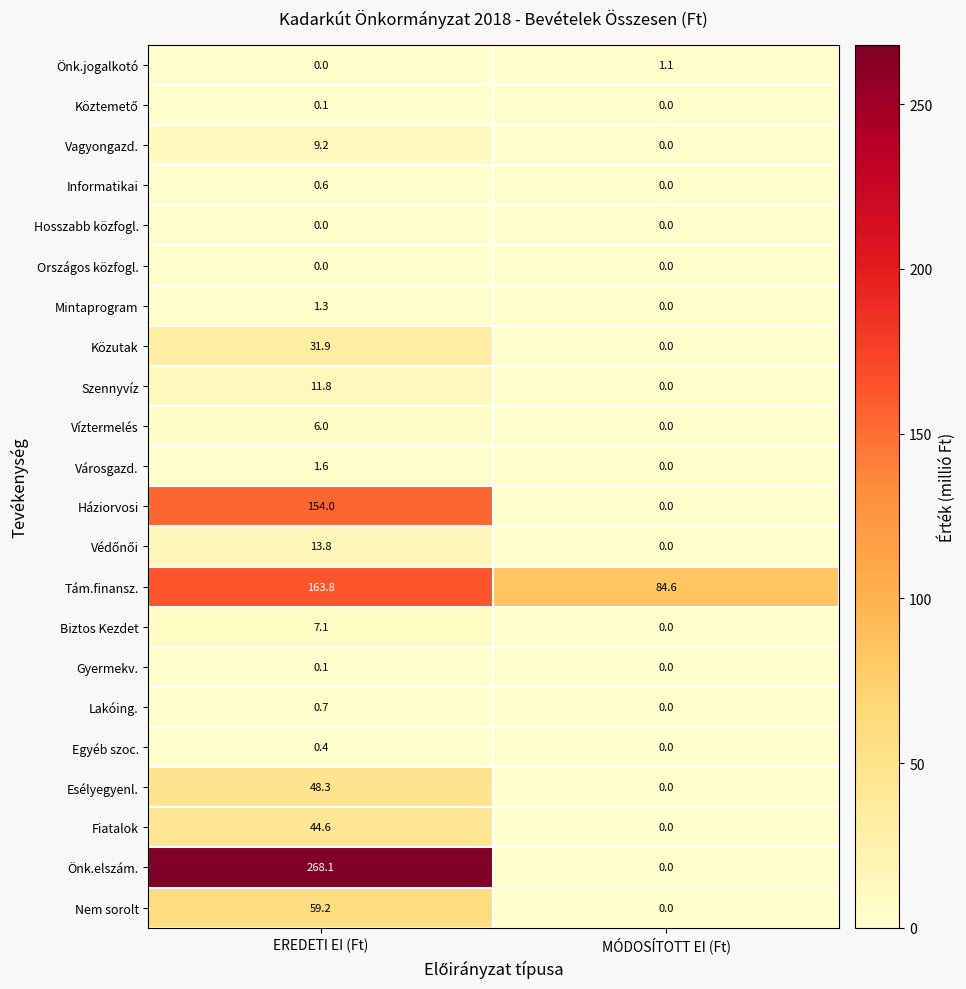

Rank the categories by Önk.elszám. value from highest to lowest.

EREDETI EI (Ft), MÓDOSÍTOTT EI (Ft)